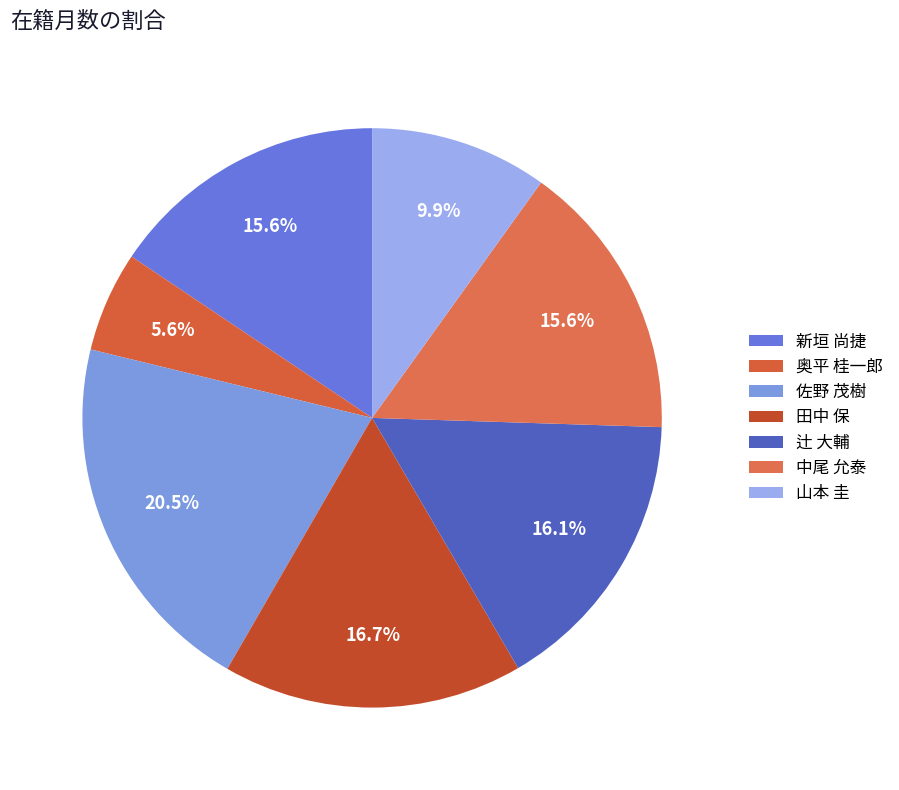

Is it true that 辻 大輔 is 16% of the pie?

True